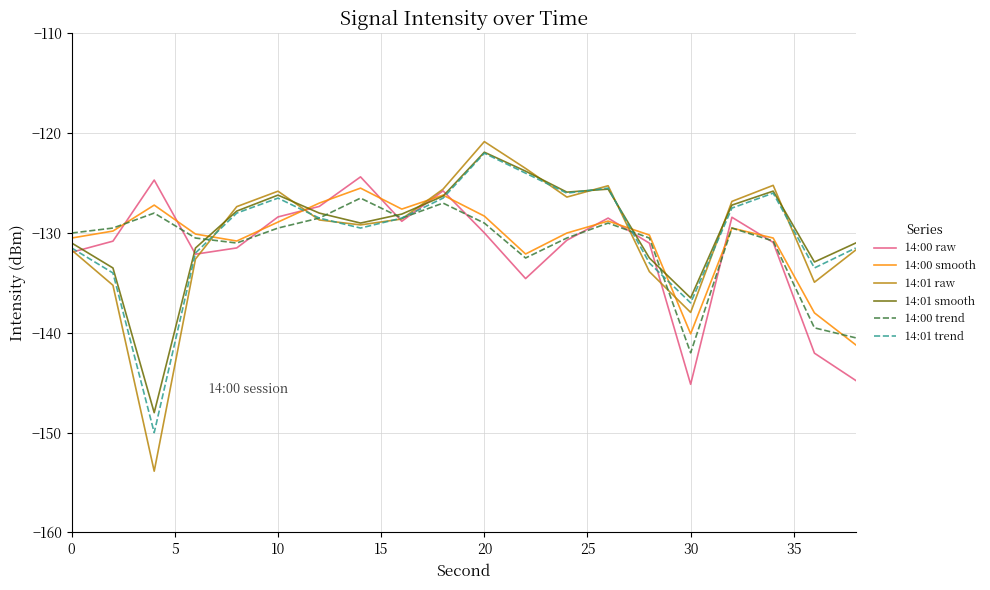

Which series has the widest spread of values?

14:01 raw